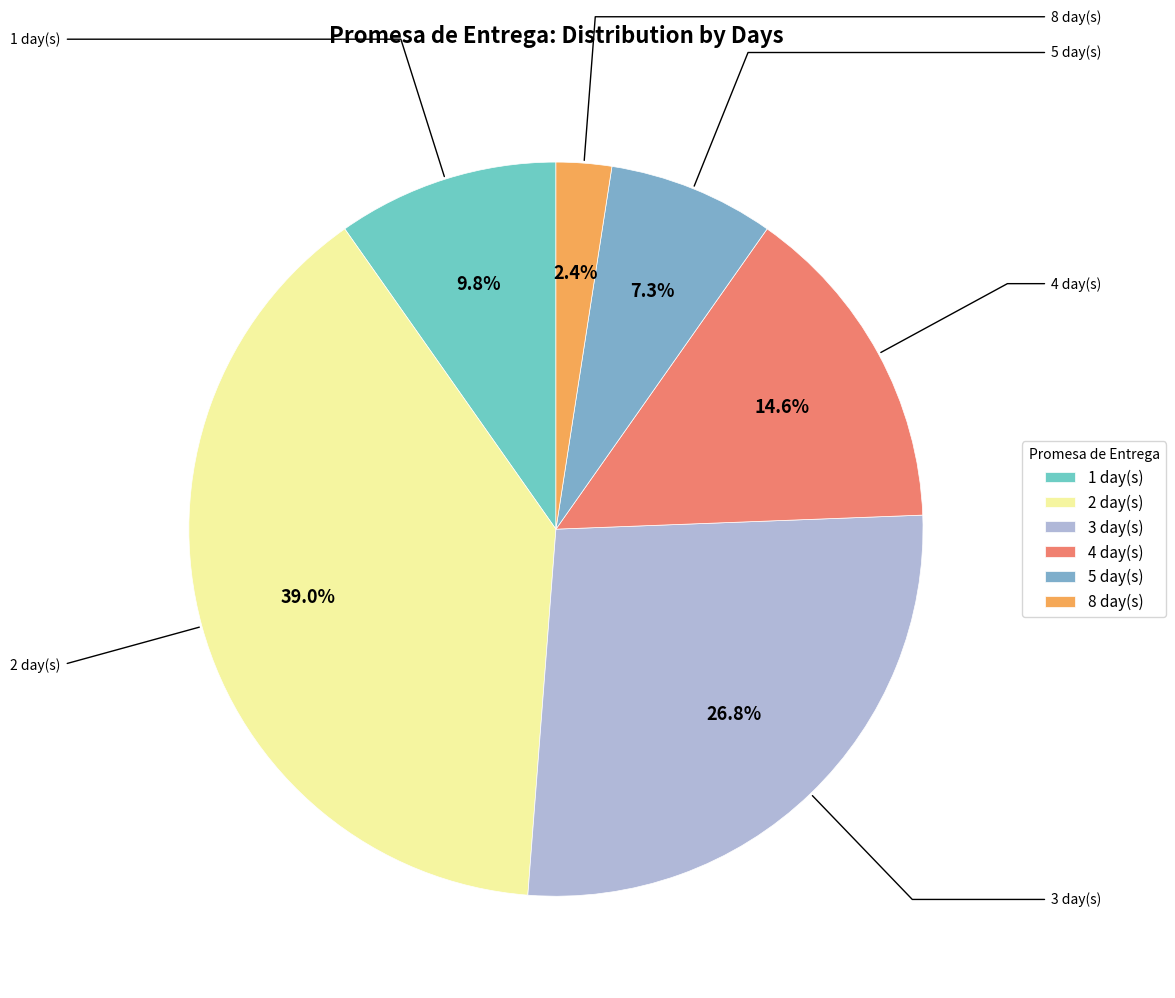

To the nearest percent, what is the difference between the largest and smallest slice percentages?

37%